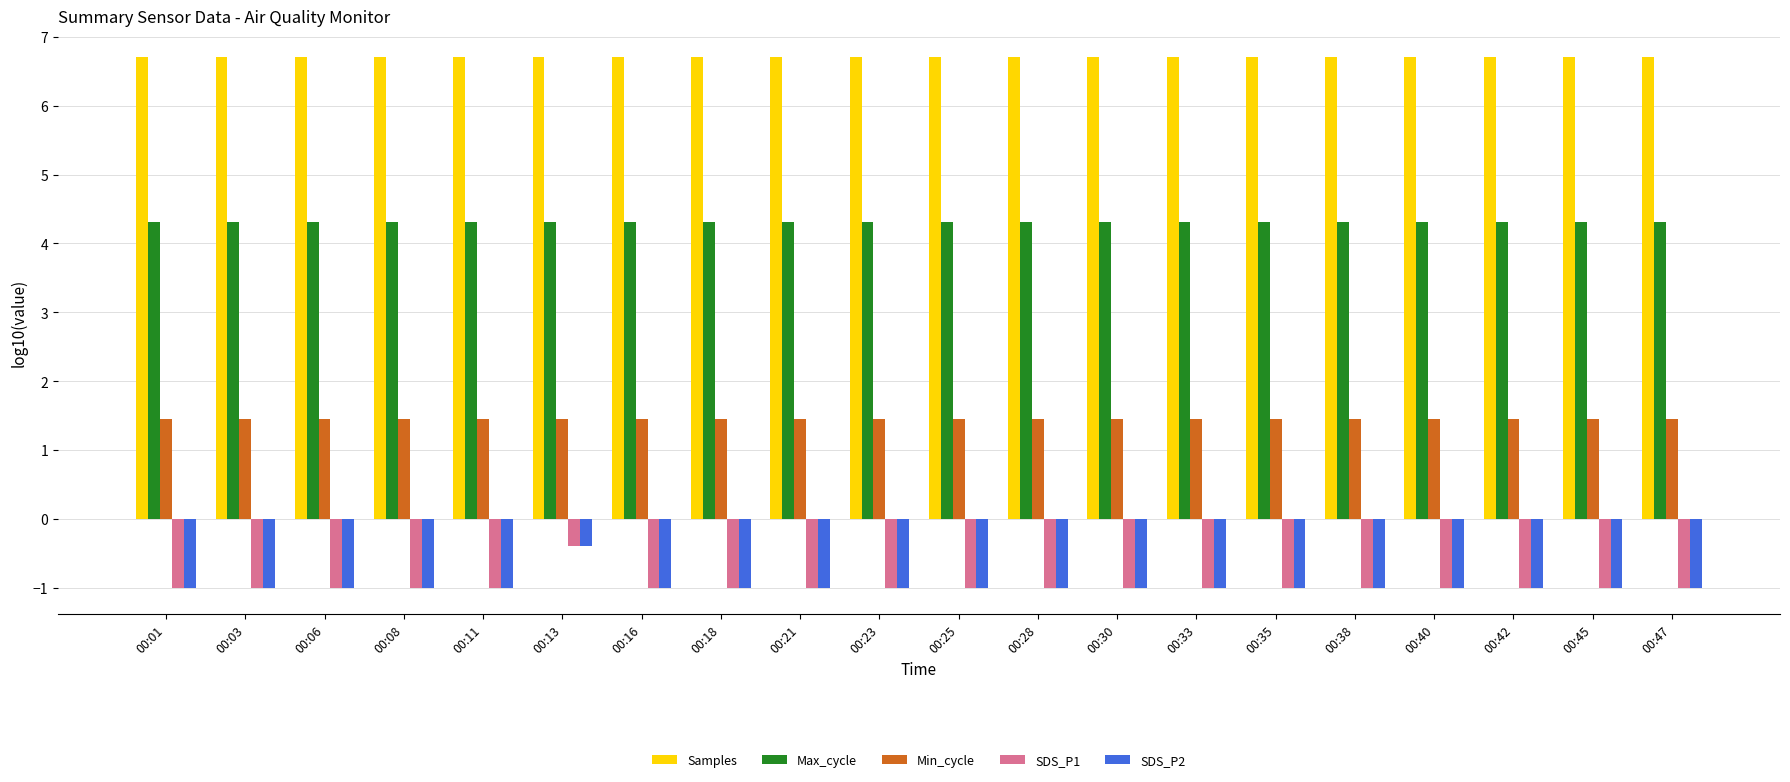

What is the average value of the SDS_P2 series?

-1.0